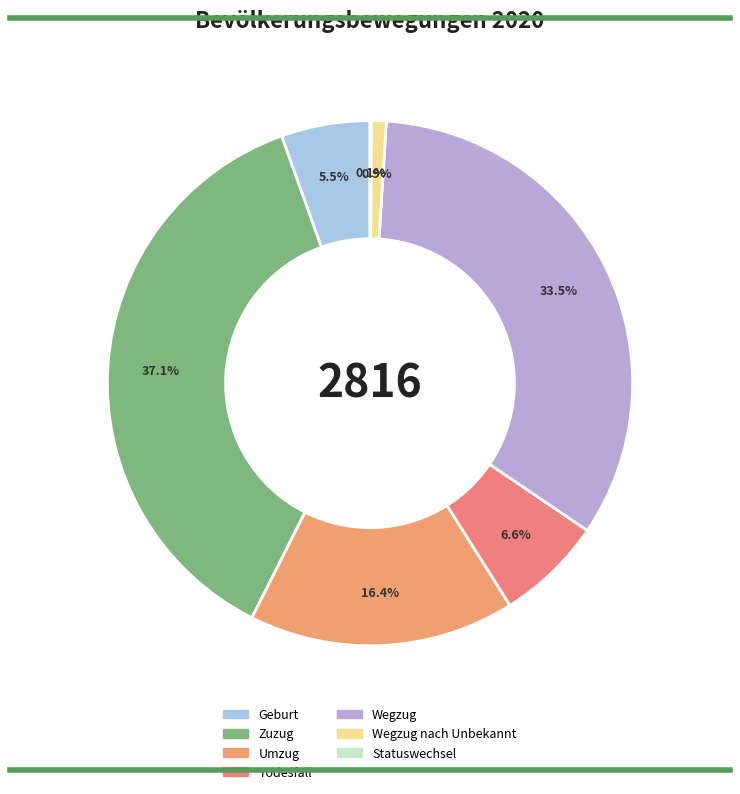

What is the smallest slice in the pie chart?

Statuswechsel